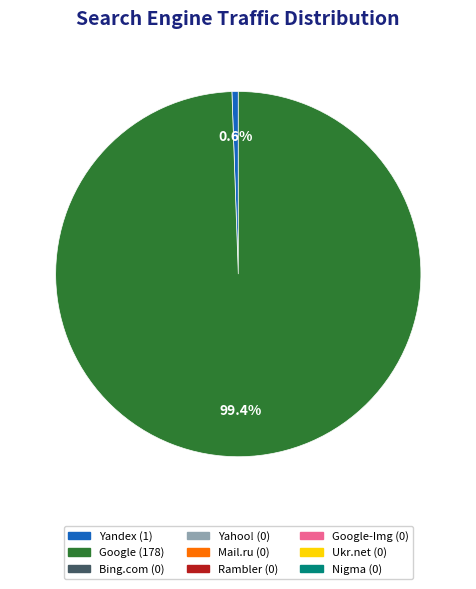

To the nearest percent, what is the average slice percentage?

50%